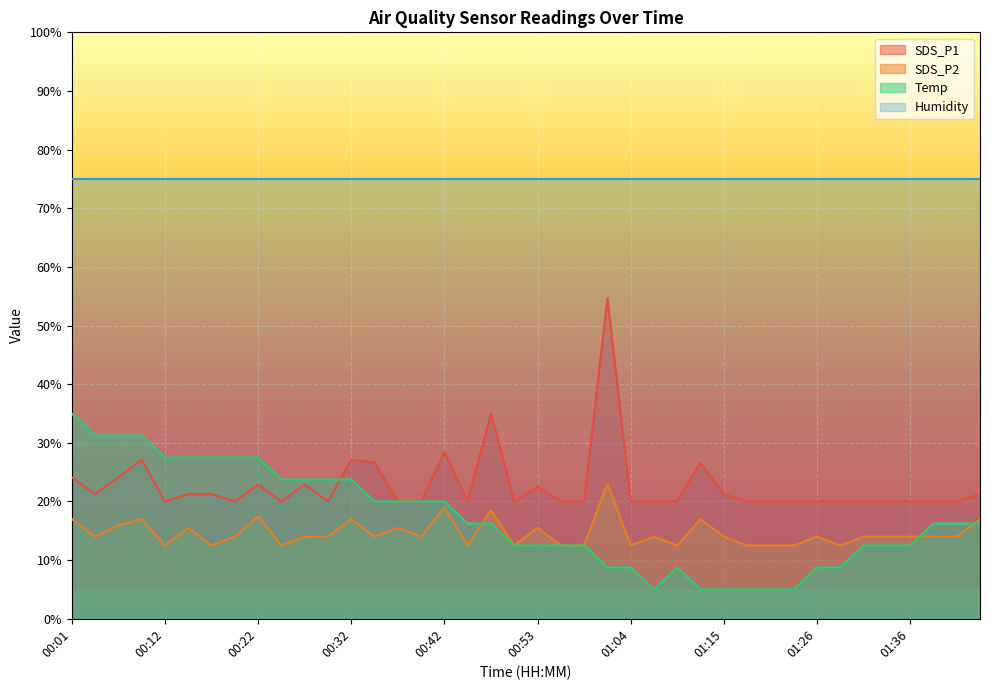

Reading right to left, transcribe all the data shown in this chart.

SDS_P1: 21.2	20.0	20.0	20.0	20.0	20.0	20.0	20.0	20.0	20.0	20.0	21.2	26.6	20.0	20.0	20.0	54.6	20.0	20.0	22.5	20.0	35.0	20.0	28.4	20.0	20.0	26.6	27.1	20.0	22.9	20.0	22.9	20.0	21.2	21.2	20.0	27.1	24.1	21.2	24.1
SDS_P2: 17.0	14.0	14.0	14.0	14.0	14.0	12.5	14.0	12.5	12.5	12.5	14.0	17.0	12.5	14.0	12.5	23.0	12.5	12.5	15.5	12.5	18.5	12.5	19.0	14.0	15.5	14.0	17.0	14.0	14.0	12.5	17.4	14.0	12.5	15.5	12.5	17.0	15.9	14.0	17.0
Temp: 16.2	16.2	16.2	12.5	12.5	12.5	8.7	8.7	5.0	5.0	5.0	5.0	5.0	8.7	5.0	8.7	8.7	12.5	12.5	12.5	12.5	16.2	16.2	20.0	20.0	20.0	20.0	23.7	23.7	23.7	23.7	27.5	27.5	27.5	27.5	27.5	31.2	31.2	31.2	35.0